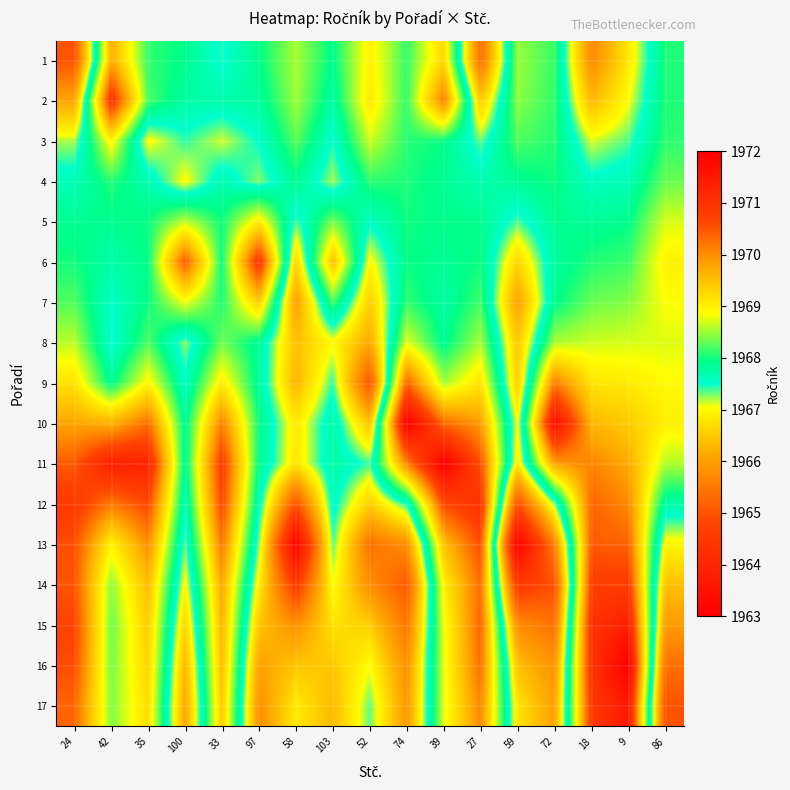

Which category has the lowest value across all series?

59